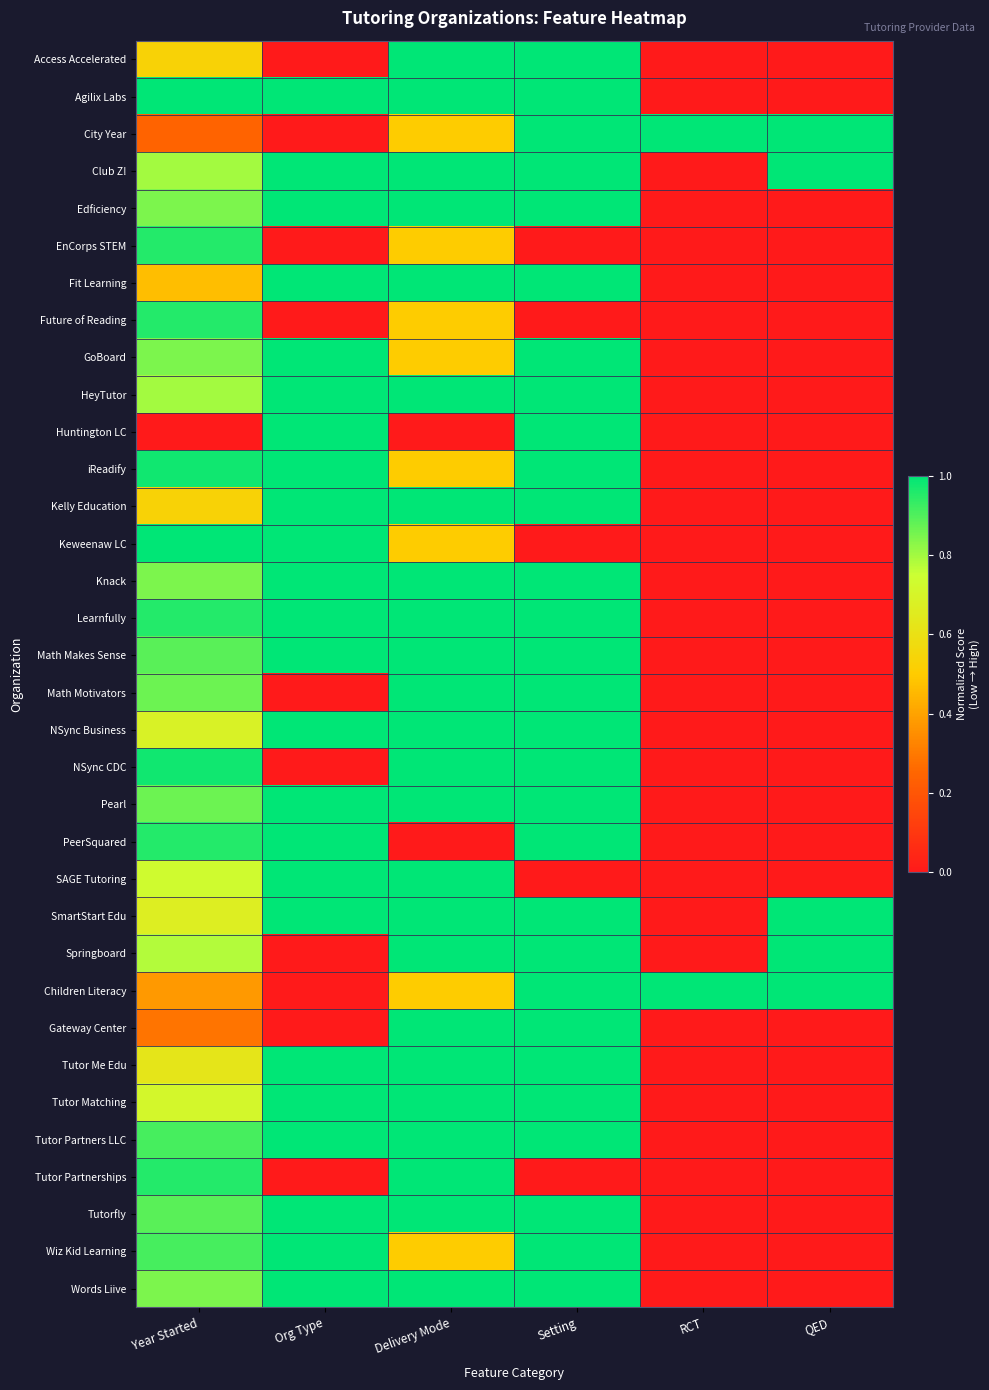

At how many categories does at least one series exceed 0?

6